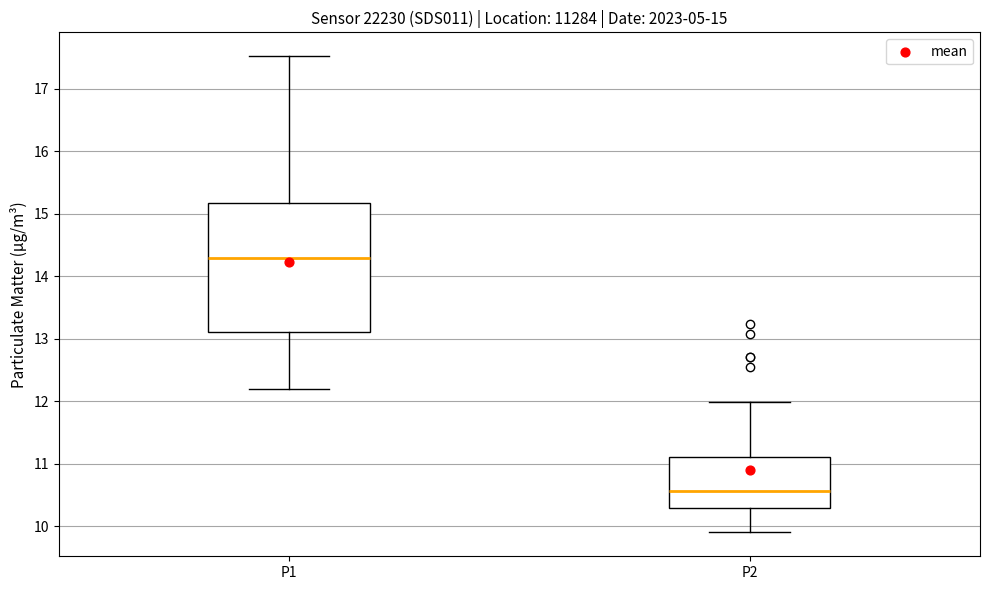

Which box's median line is the highest?

P1